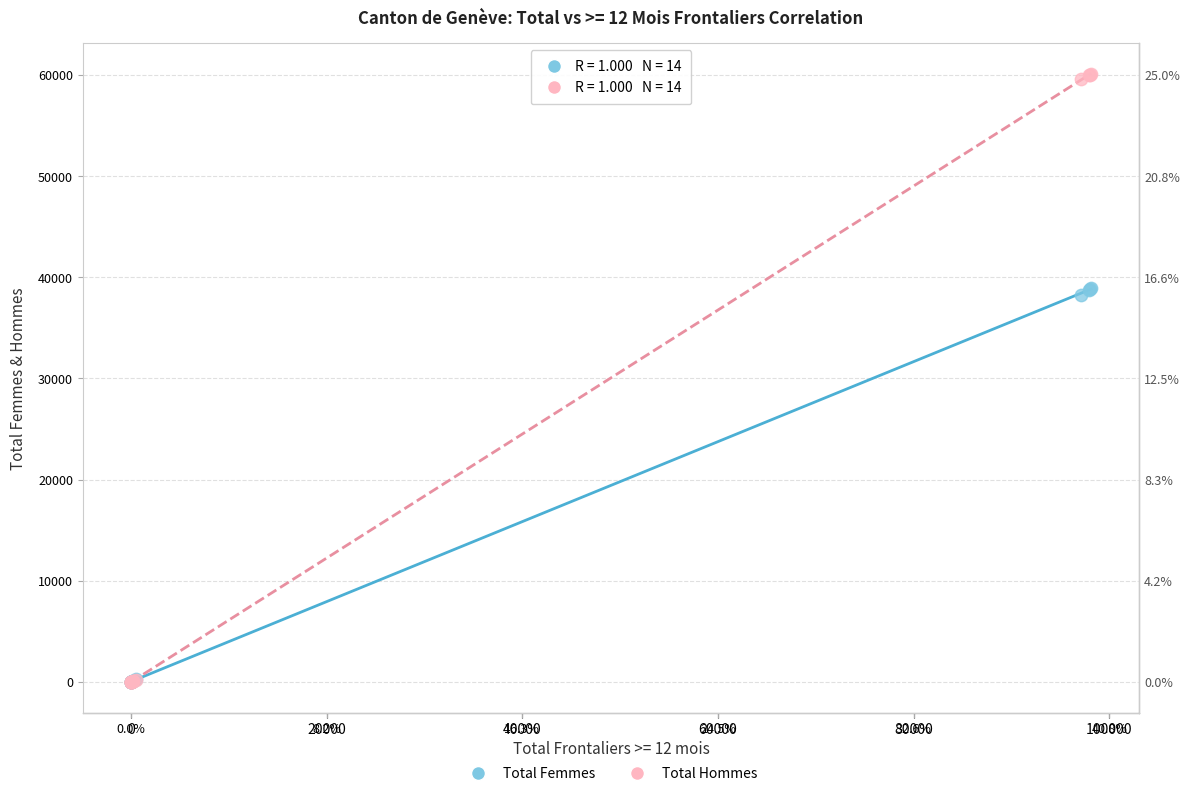

What are all the series names shown in the legend?

Total Femmes, Total Hommes